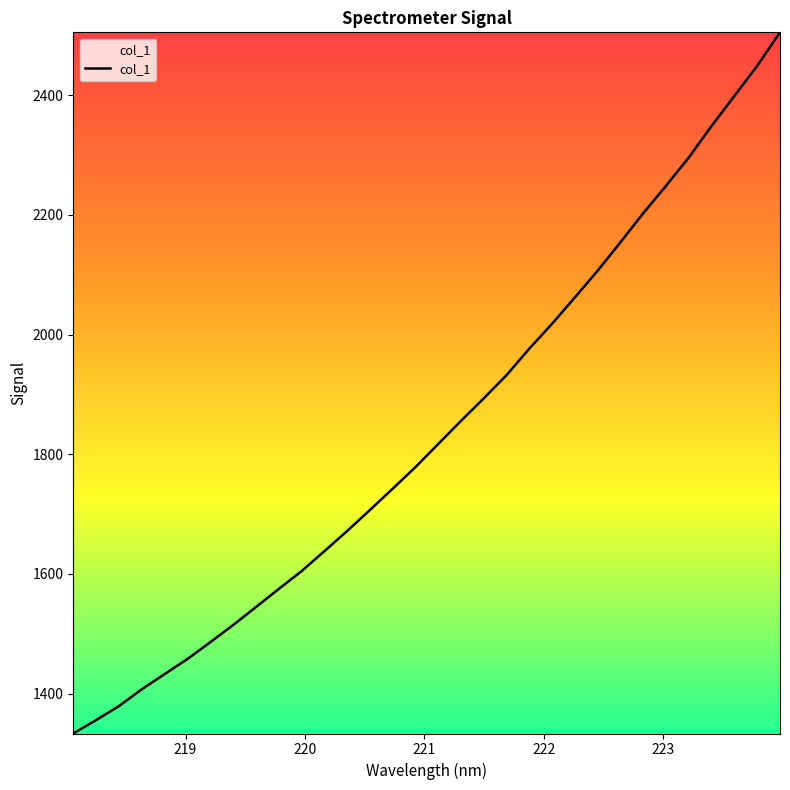

How many values are below 1817?

16